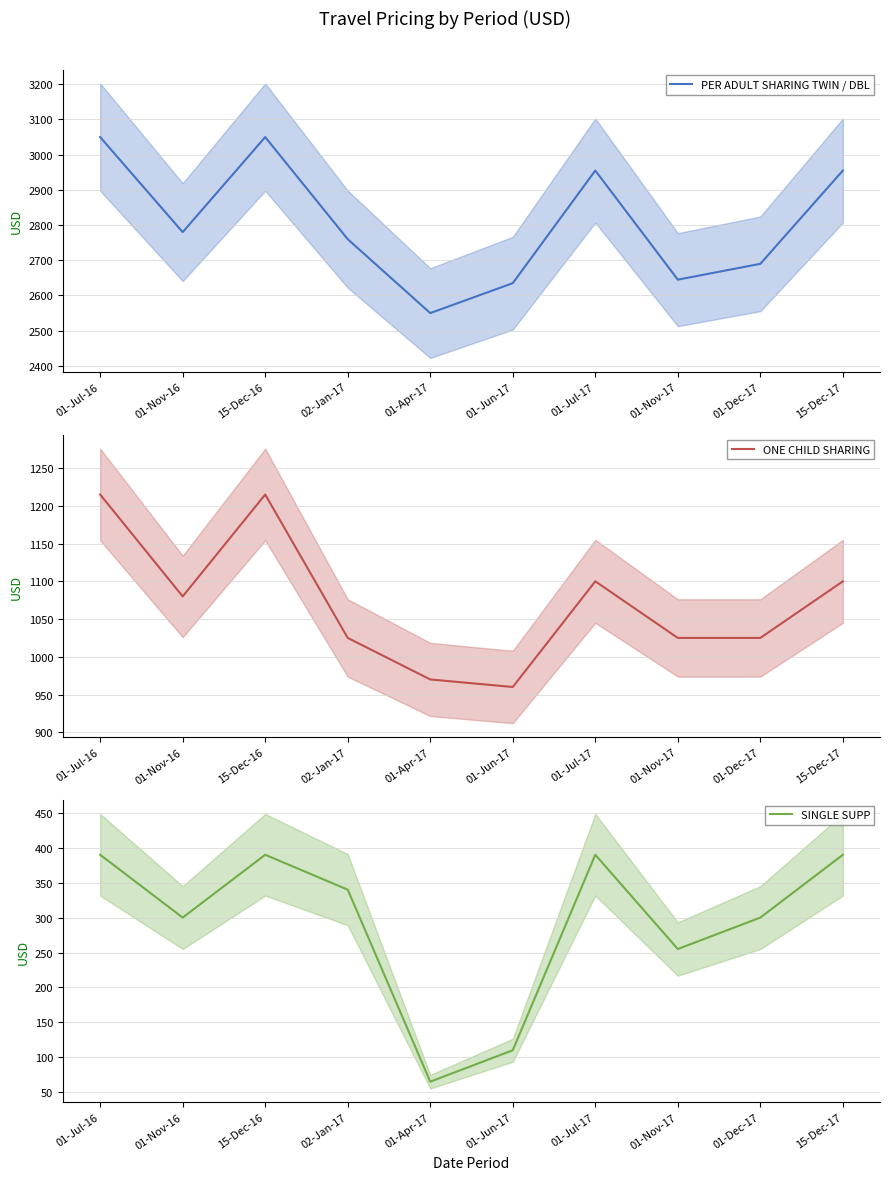

Which category has the highest value in the PER ADULT SHARING TWIN / DBL series?

01-Jul-16